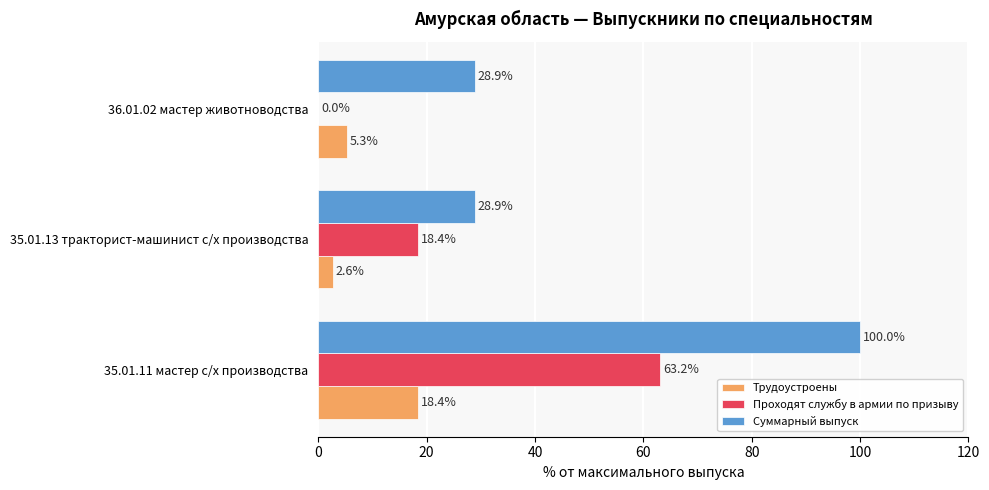

Which series changed the most between 35.01.11 мастер с/х производства and 36.01.02 мастер животноводства?

Суммарный выпуск